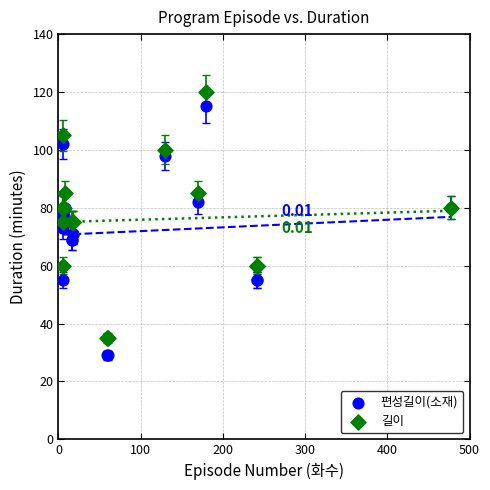

Which series has the widest spread of Y values?

편성길이(소재)